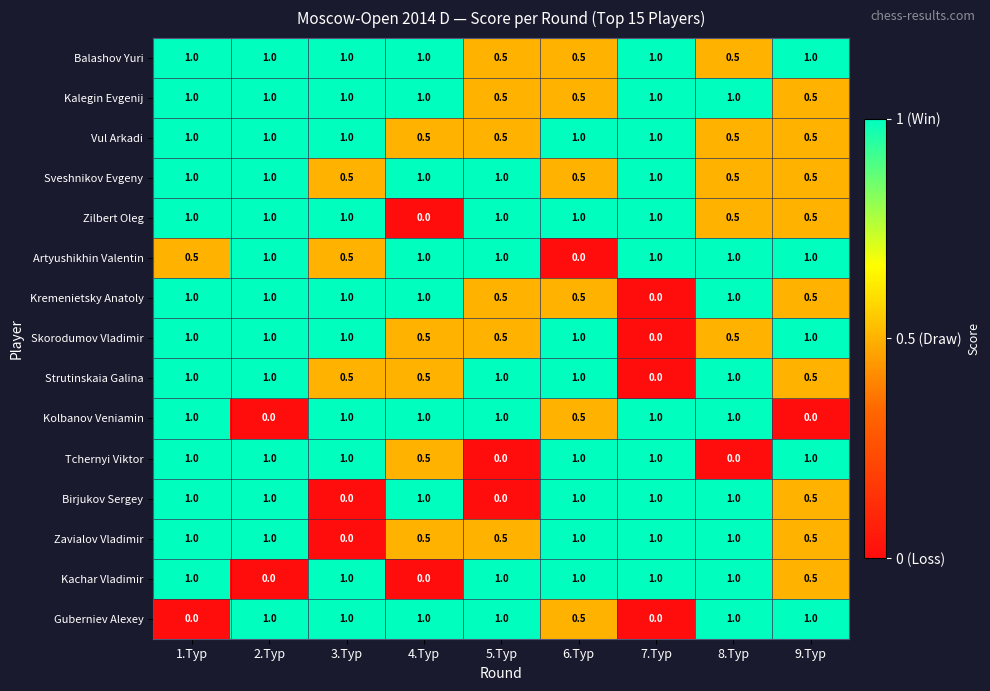

What is the sum of all Tchernyi Viktor values?

6.5